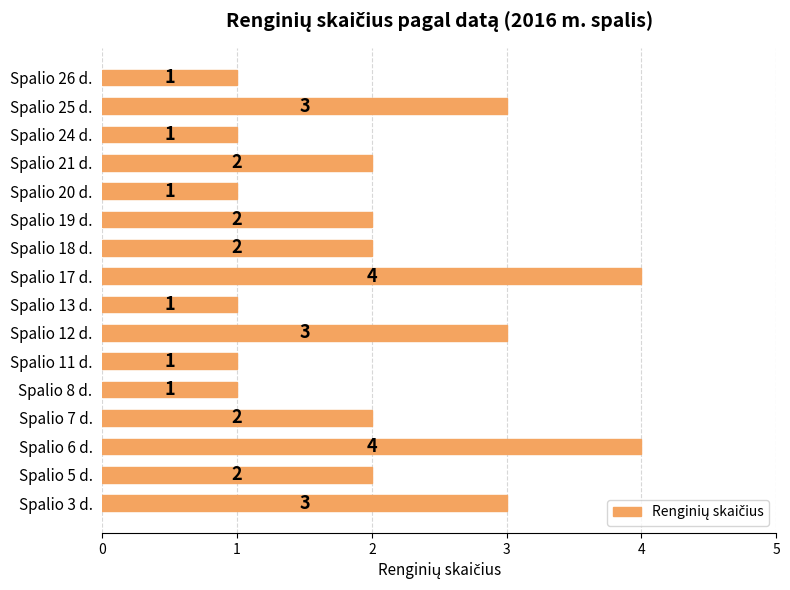

What is the difference between the maximum and minimum values?

3